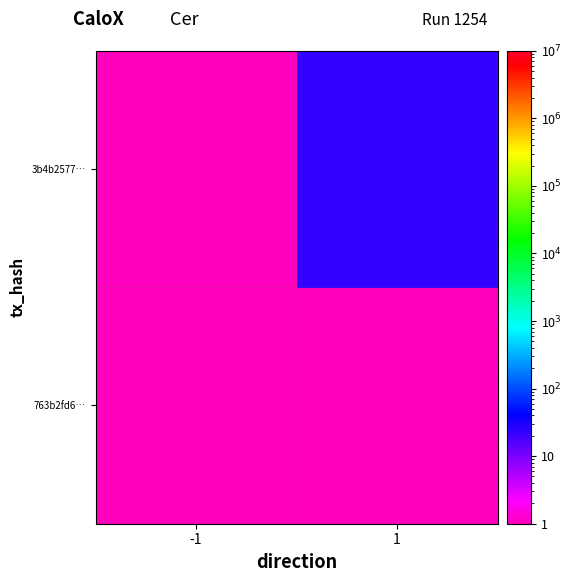

Reading right to left, list all the values displayed in this chart.

763b2fd6…: 1=0.5	-1=0.5
3b4b2577…: 1=23.0	-1=0.5